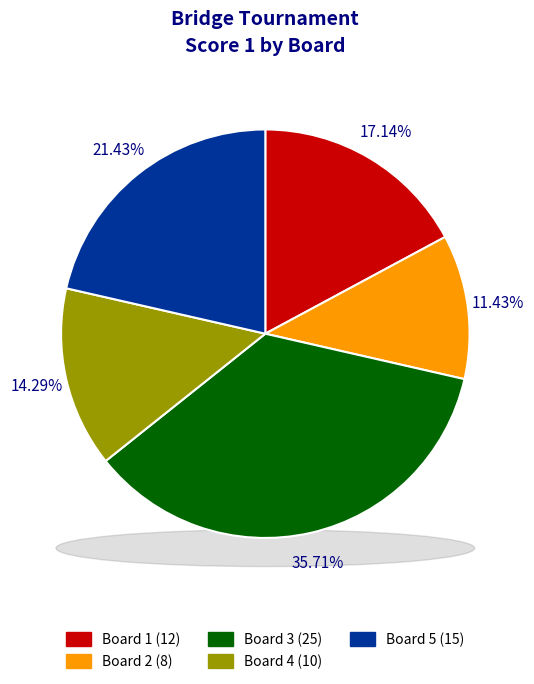

How many segments does this pie chart have?

5